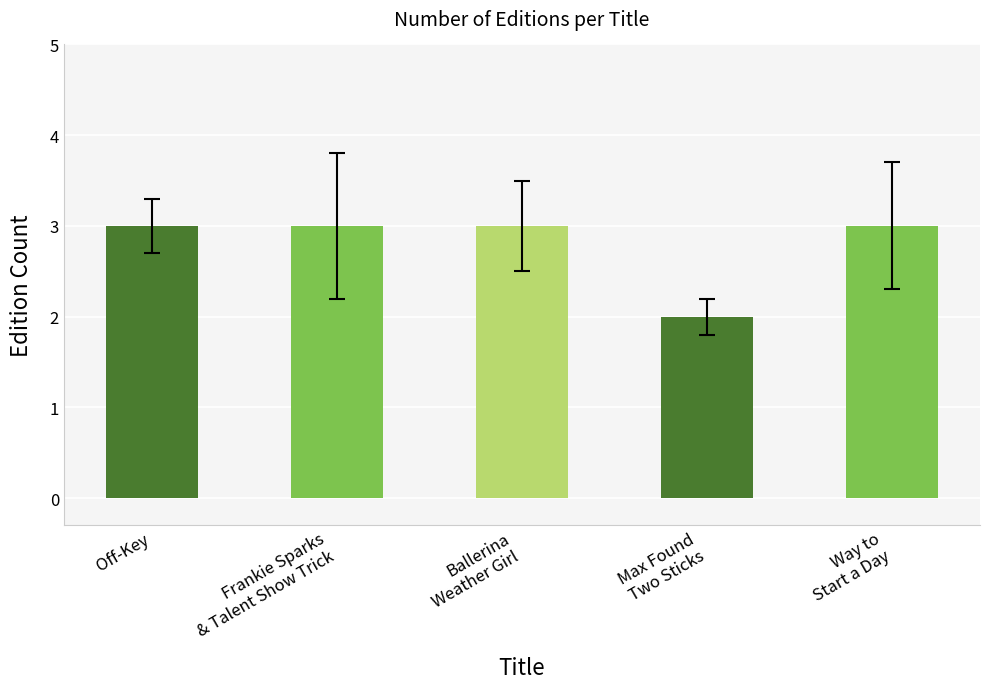

Reading left to right, extract all data points from this chart.

3	3	3	2	3